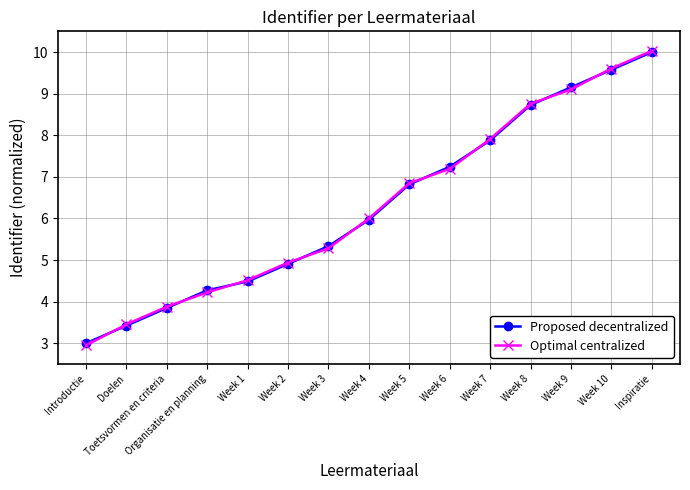

What position from the right is Week 2?

10